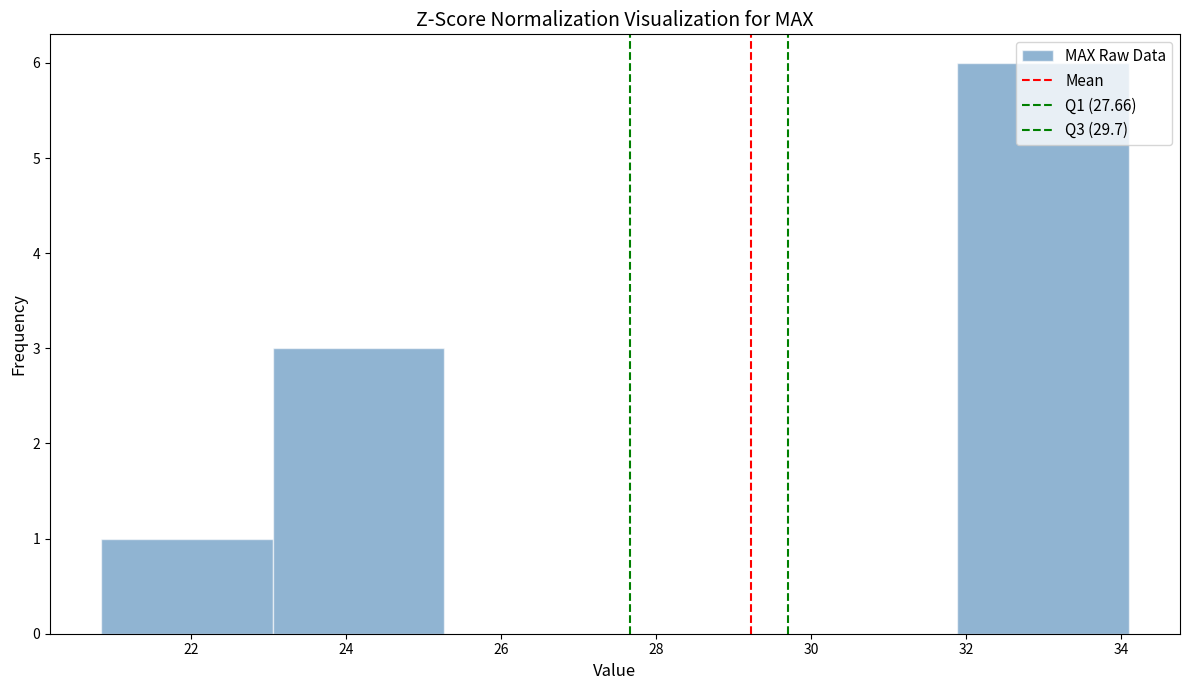

Reading left to right, list every bar in this chart as the range it spans on the x-axis followed by its height. Neither the bar edges nor the heights are printed on the chart, so give them approximately, as read against the axes.

20.8 to 23.0: 1
23.0 to 25.2: 3
25.2 to 27.4: 0
27.4 to 29.6: 0
29.6 to 31.8: 0
31.8 to 34.2: 6